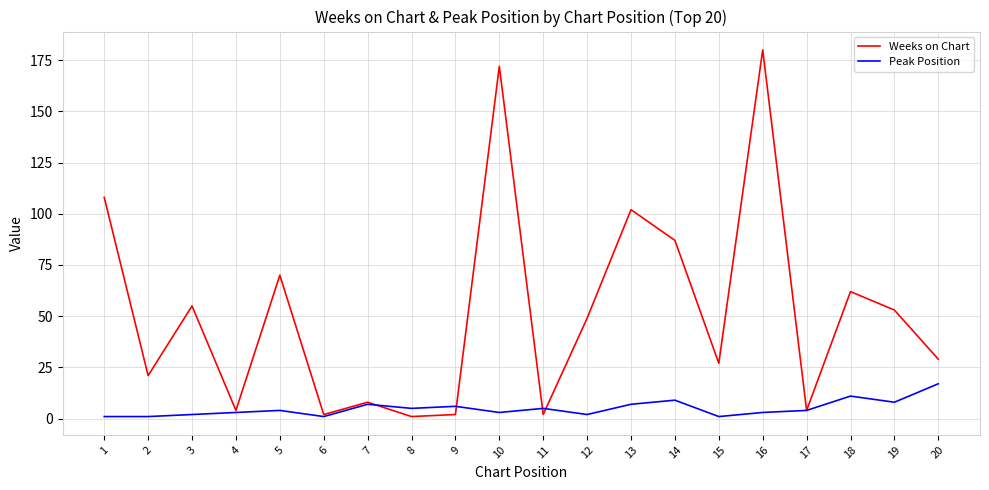

Is this an area chart (filled region under the line)?

No